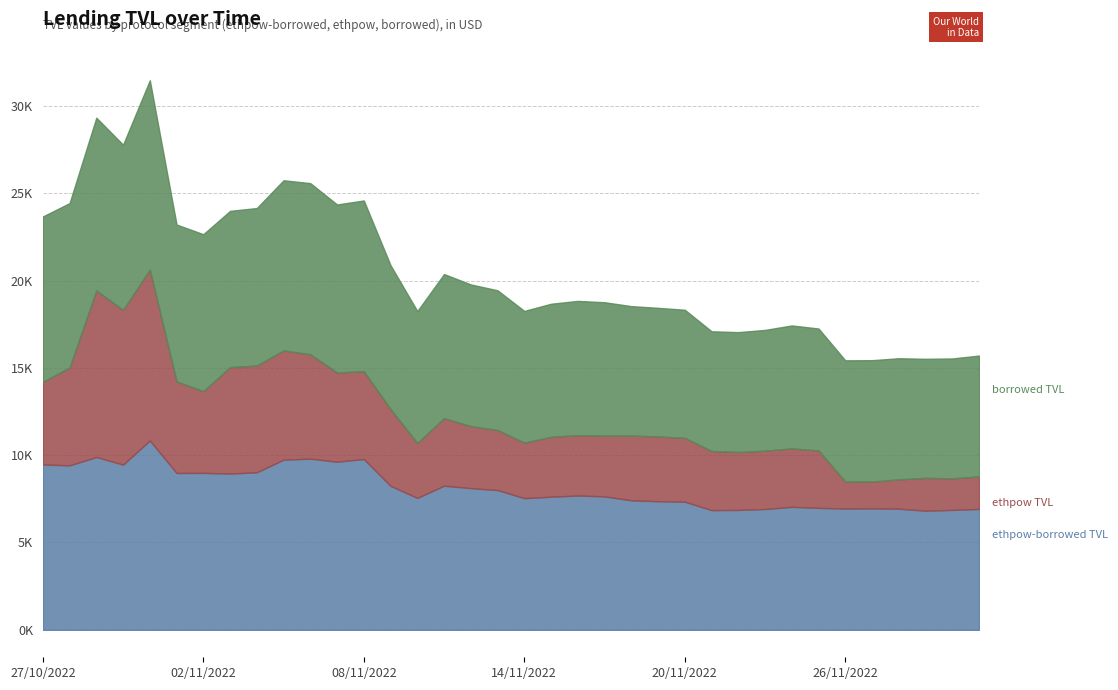

True or false: ethpow TVL and borrowed TVL intersect in this chart.

False